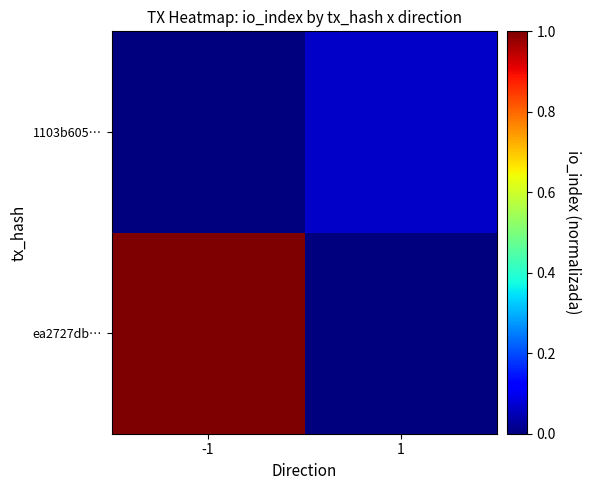

Reading left to right, list all the values displayed in this chart.

ea2727db…: -1=1.0	1=0.0
1103b605…: -1=0.0	1=0.1